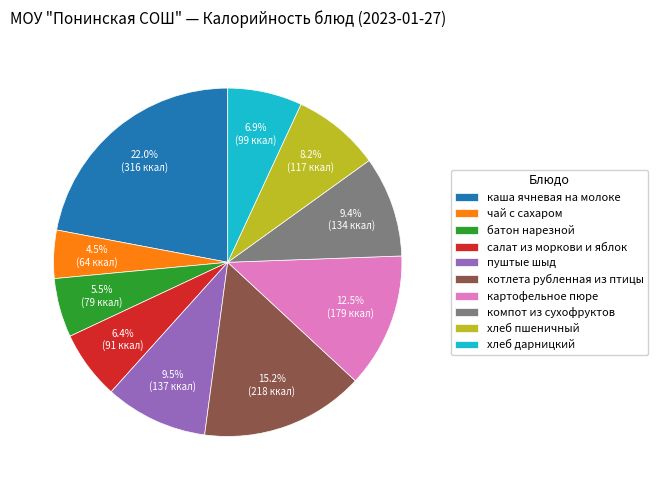

Which category has the smallest portion of the pie?

чай с сахаром